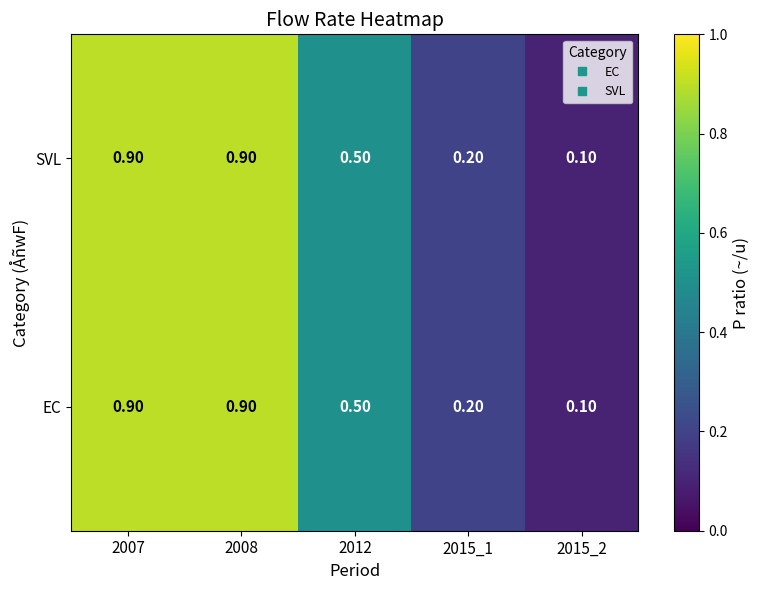

What is the difference between the maximum and minimum values in the EC series?

0.8